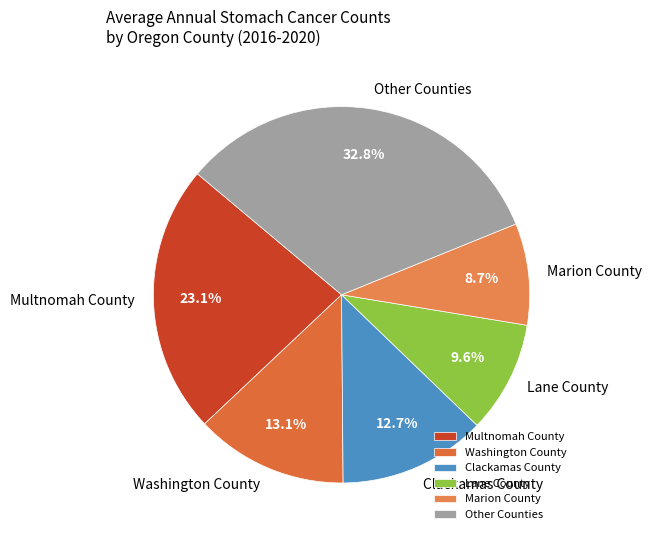

What is the ratio of the value at Multnomah County to the value at Lane County?

2.4